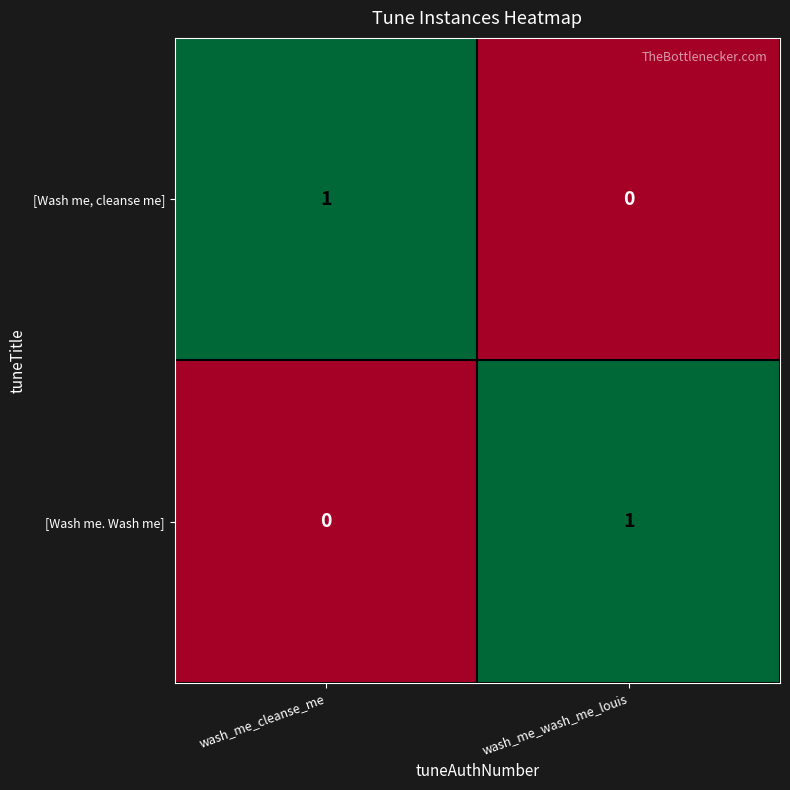

At which label is [Wash me, cleanse me] closest to 0?

wash_me_wash_me_louis